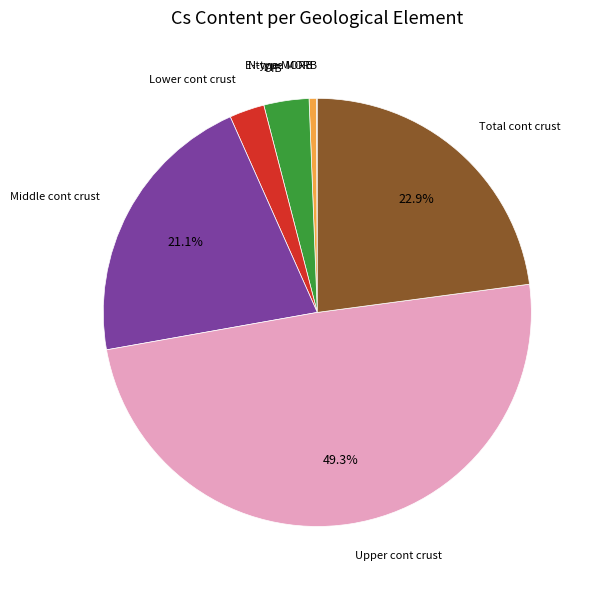

Does any single category account for the majority?

No